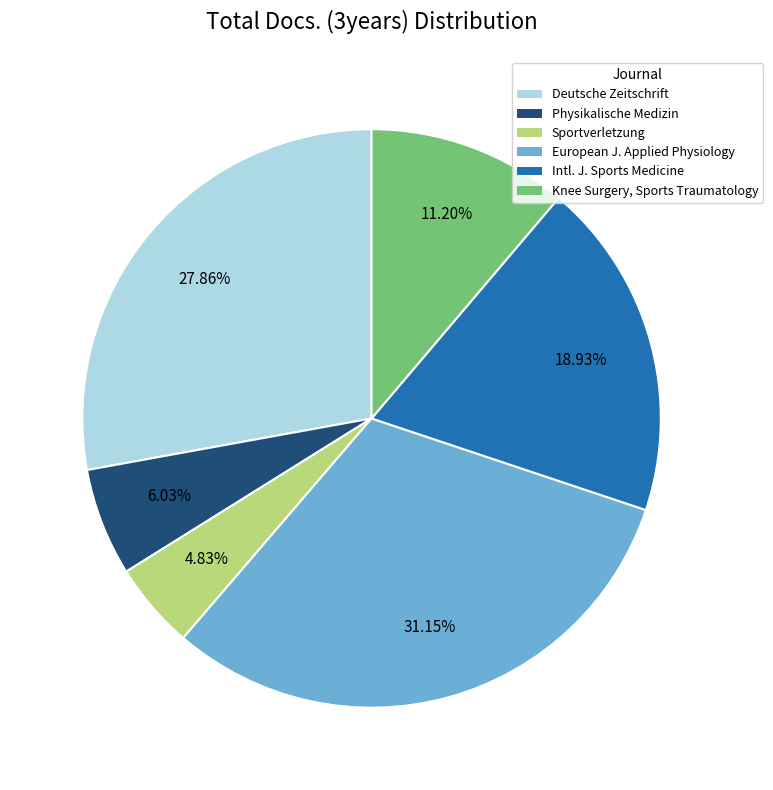

To the nearest percent, what is the difference between the largest and smallest slice percentages?

26%